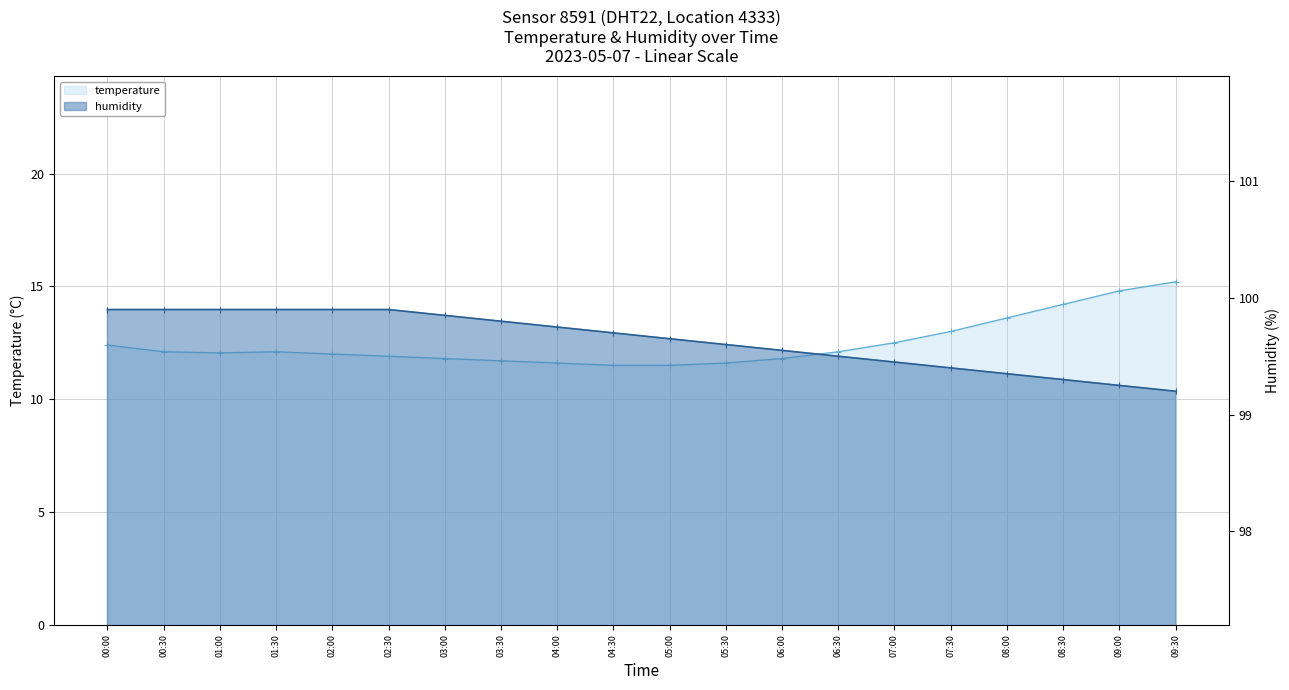

Reading left to right, transcribe all the data shown in this chart.

temperature: 12.4	12.1	12.1	12.1	12.0	11.9	11.8	11.7	11.6	11.5	11.5	11.6	11.8	12.1	12.5	13.0	13.6	14.2	14.8	15.2
humidity: 99.9	99.9	99.9	99.9	99.9	99.9	99.8	99.8	99.8	99.7	99.7	99.6	99.5	99.5	99.5	99.4	99.3	99.3	99.2	99.2